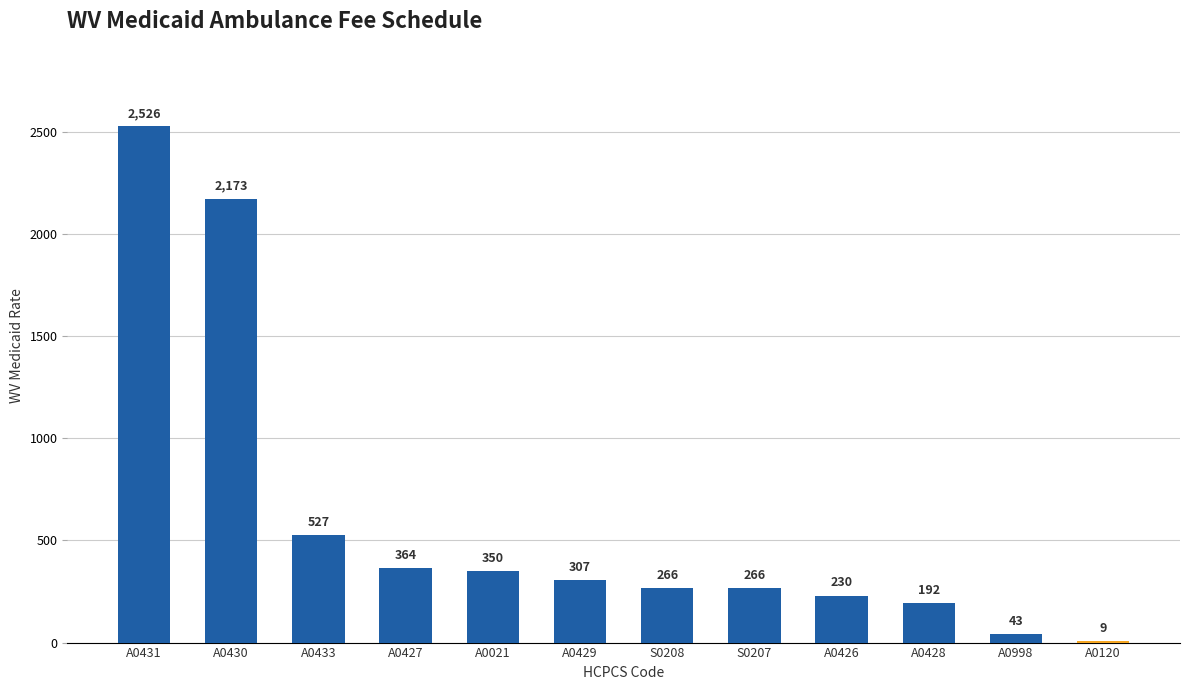

Is it true that the value at A0120 is 9.0?

True